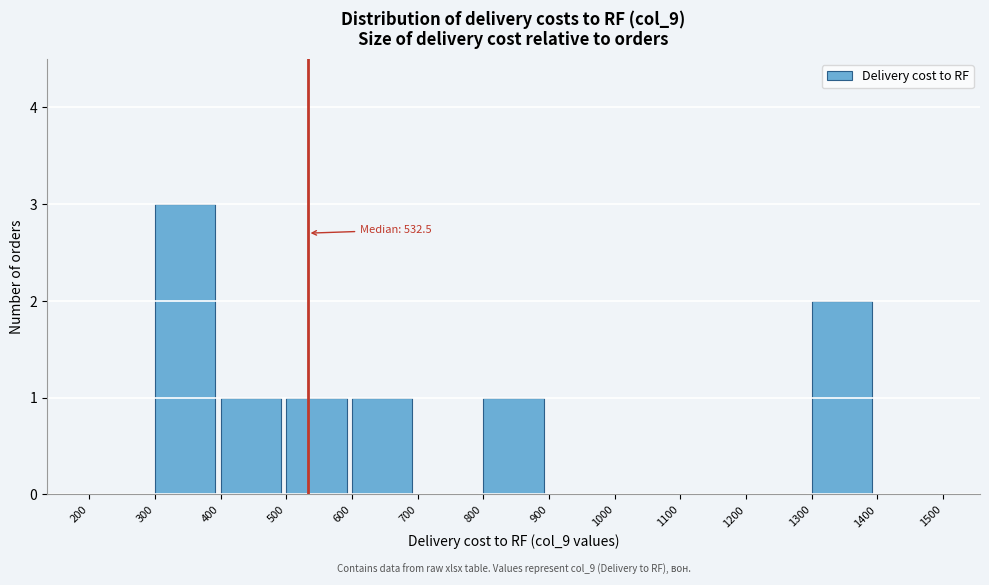

Which range on the x-axis has the tallest bar?

300 to 400